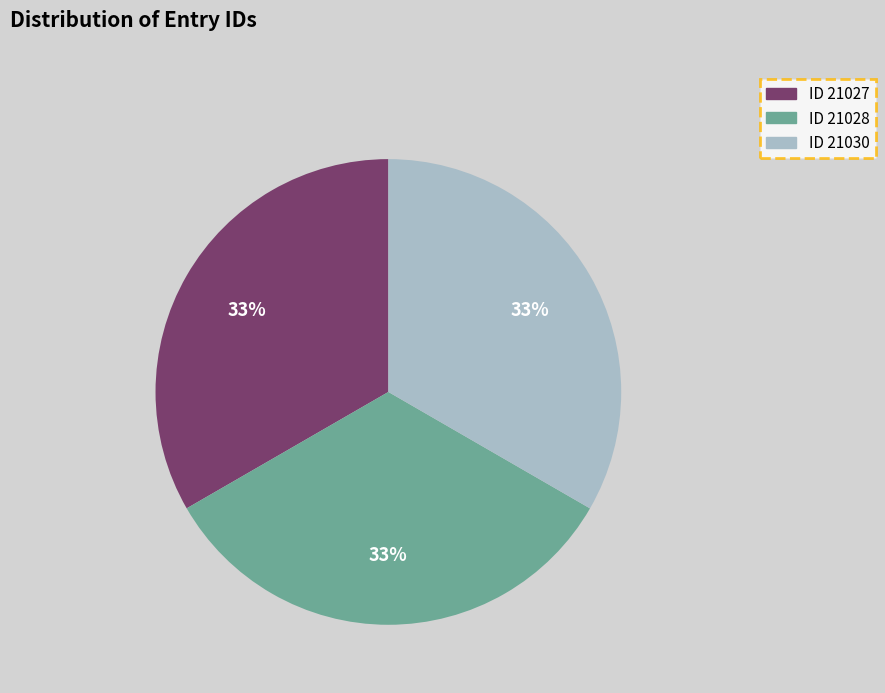

How many segments does this pie chart have?

3